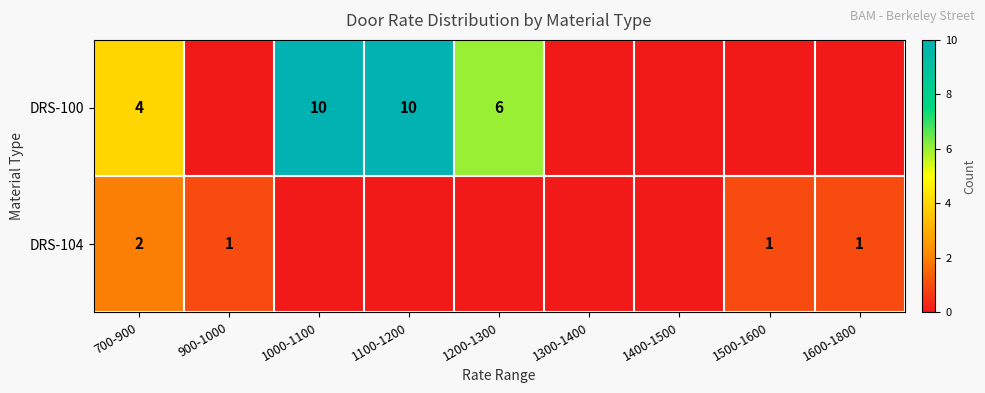

At which category is the sum across all series the highest?

1000-1100